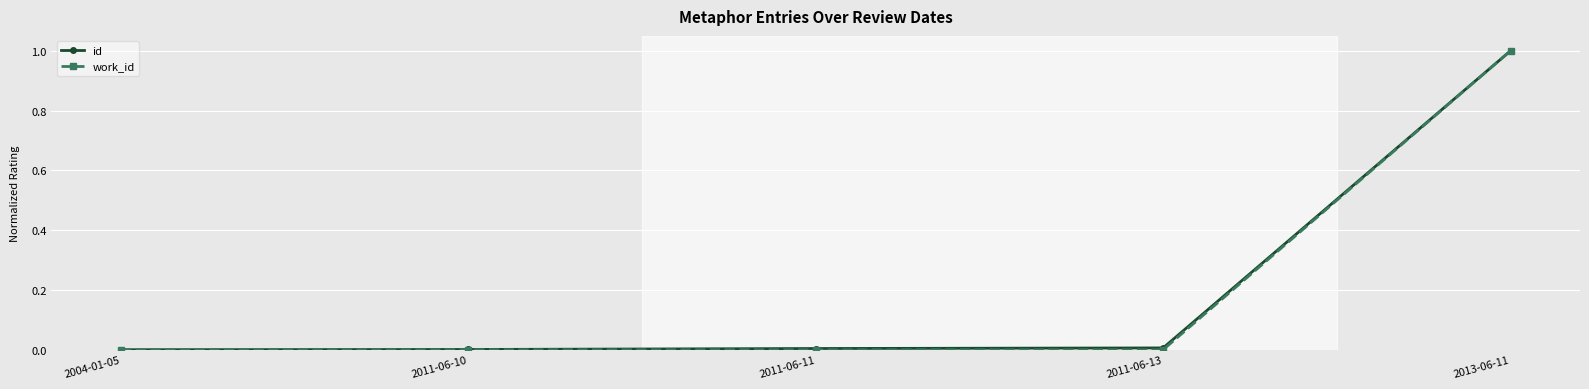

Which category has the highest value in the id series?

2013-06-11